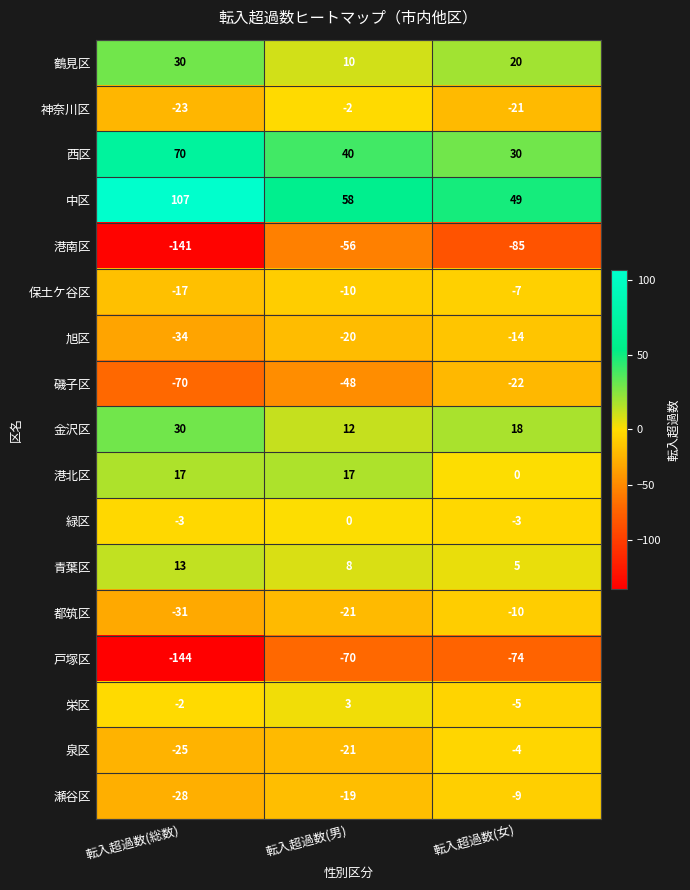

What is the difference between the maximum and second lowest values in the 泉区 series?

17